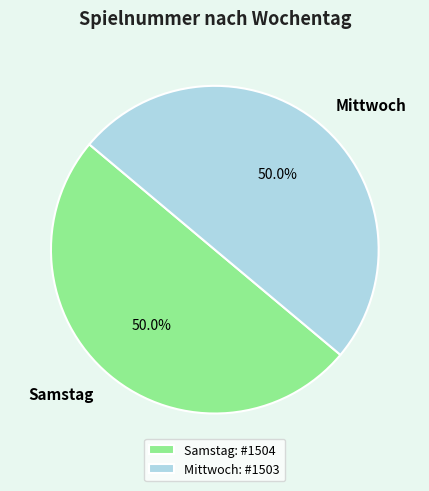

How many slices are in this pie chart?

2